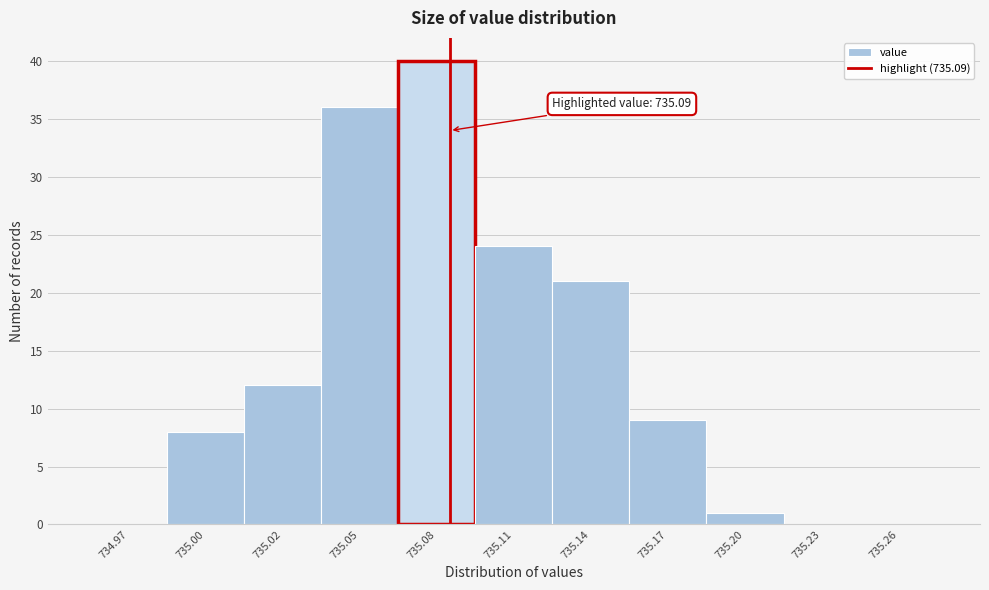

Reading left to right, extract all data points from this chart.

734.97=0	735.00=8	735.02=12	735.05=36	735.08=40	735.11=24	735.14=21	735.17=9	735.20=1	735.23=0	735.26=0